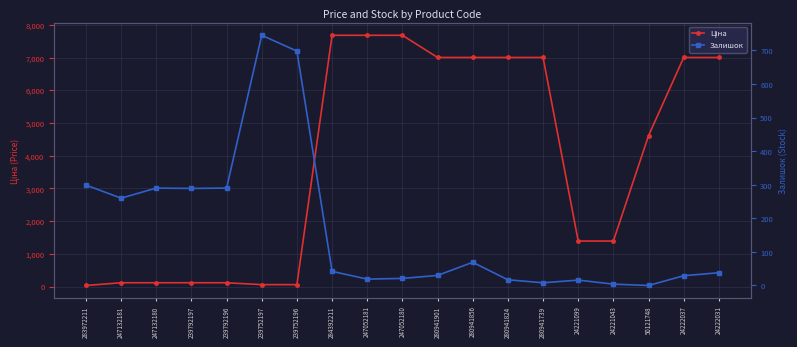

What is the difference between the Залишок values at 239792197 and 24221099?

273.0